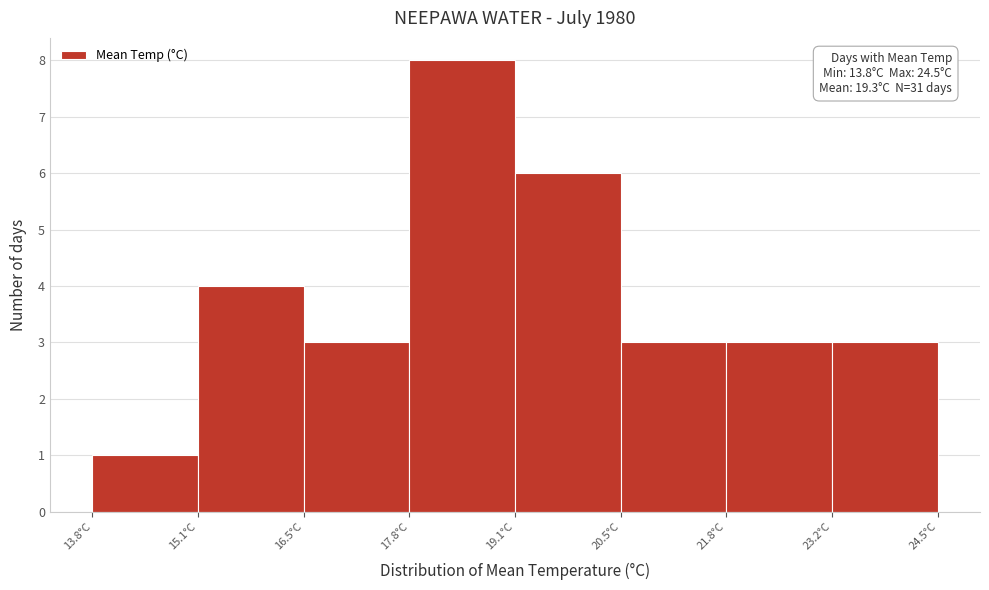

Which range on the x-axis has the tallest bar?

17.8 to 19.2